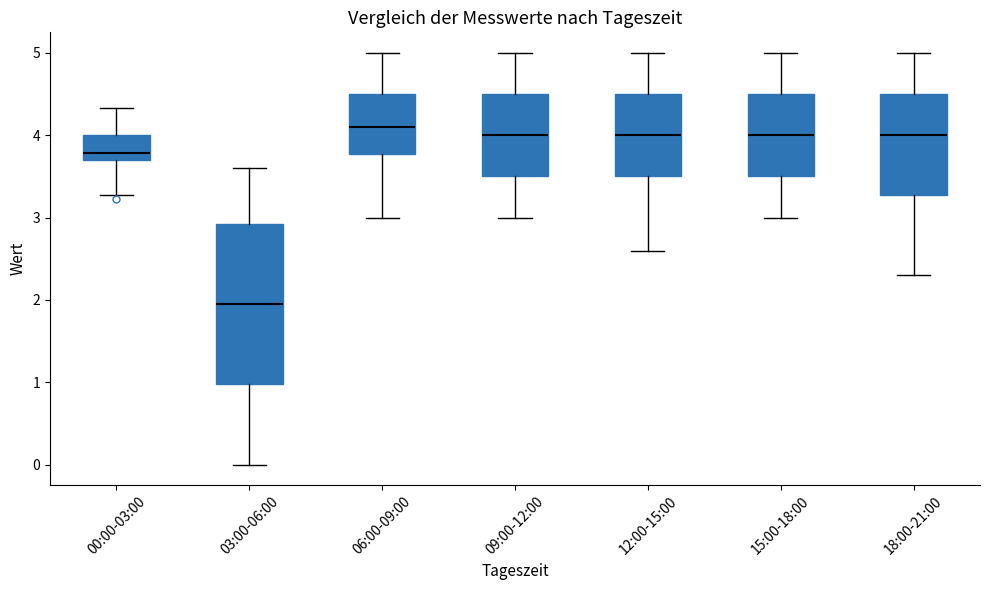

Where is the upper edge of the box for 12:00-15:00 on the y-axis? The values are not printed on the chart, so give them approximately, as read against the axis.

4.5